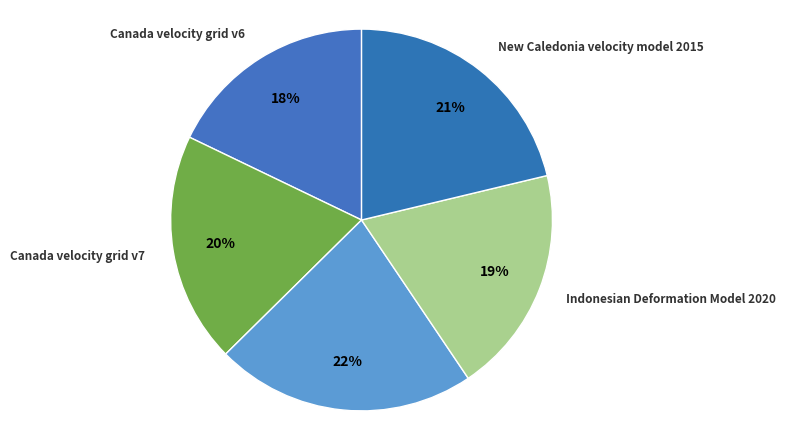

The Canada velocity grid v7 slice represents 27% of the pie. True or false?

False